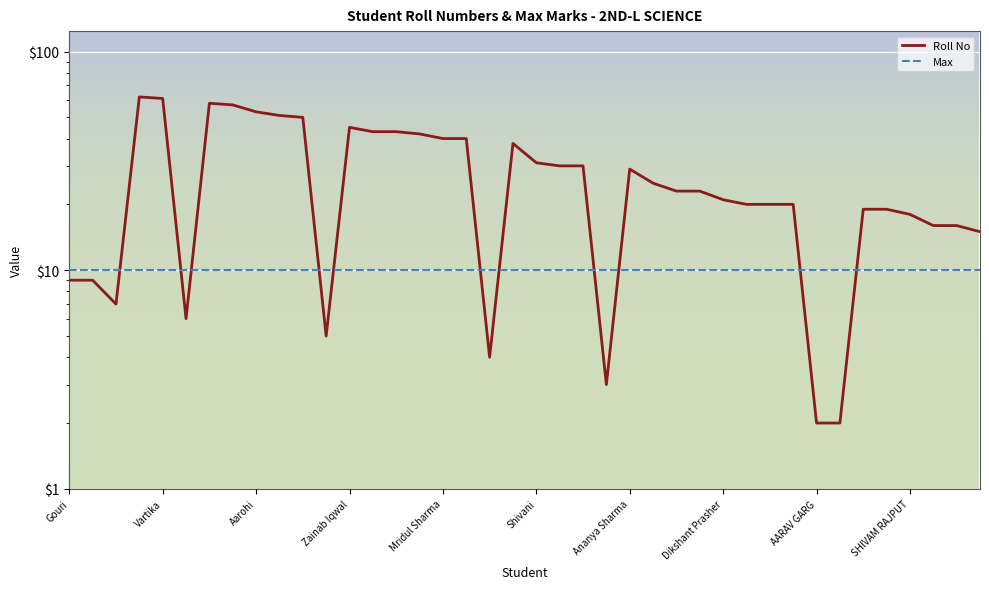

Is it true that Roll No equals 16 at Gouri?

False